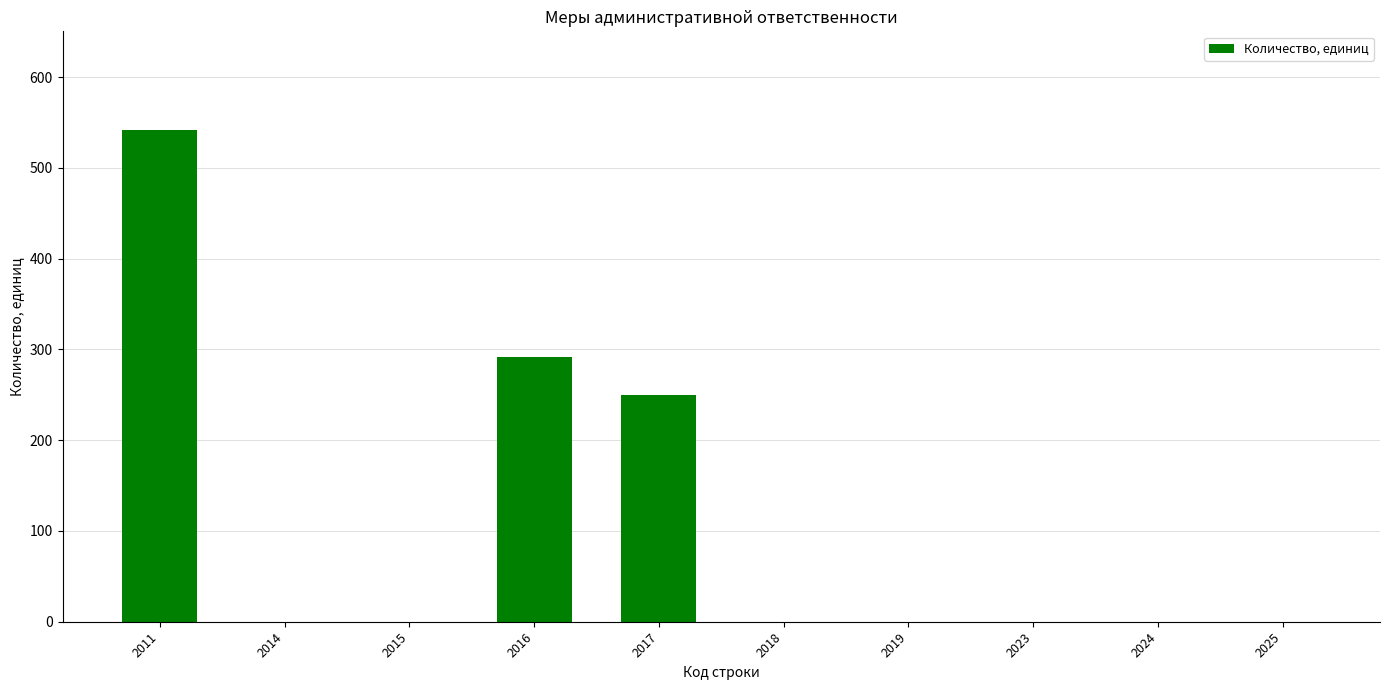

Which label corresponds to the largest value in the chart?

2011